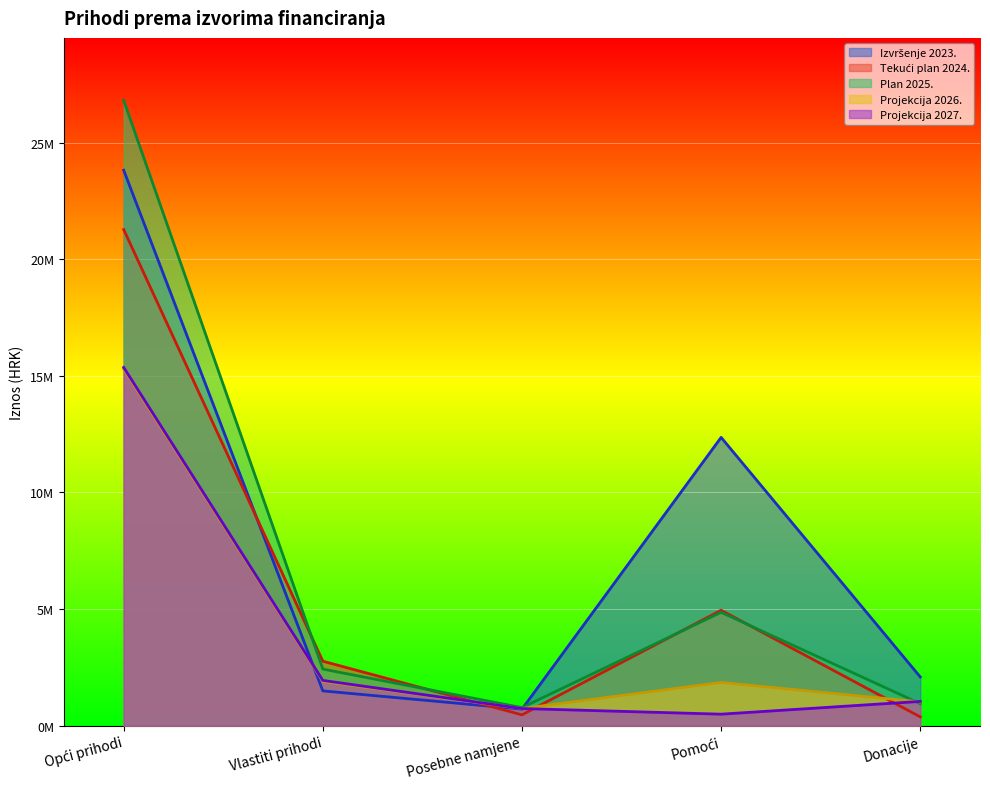

What is the difference between the maximum and minimum values in the Plan 2025. series?

26047041